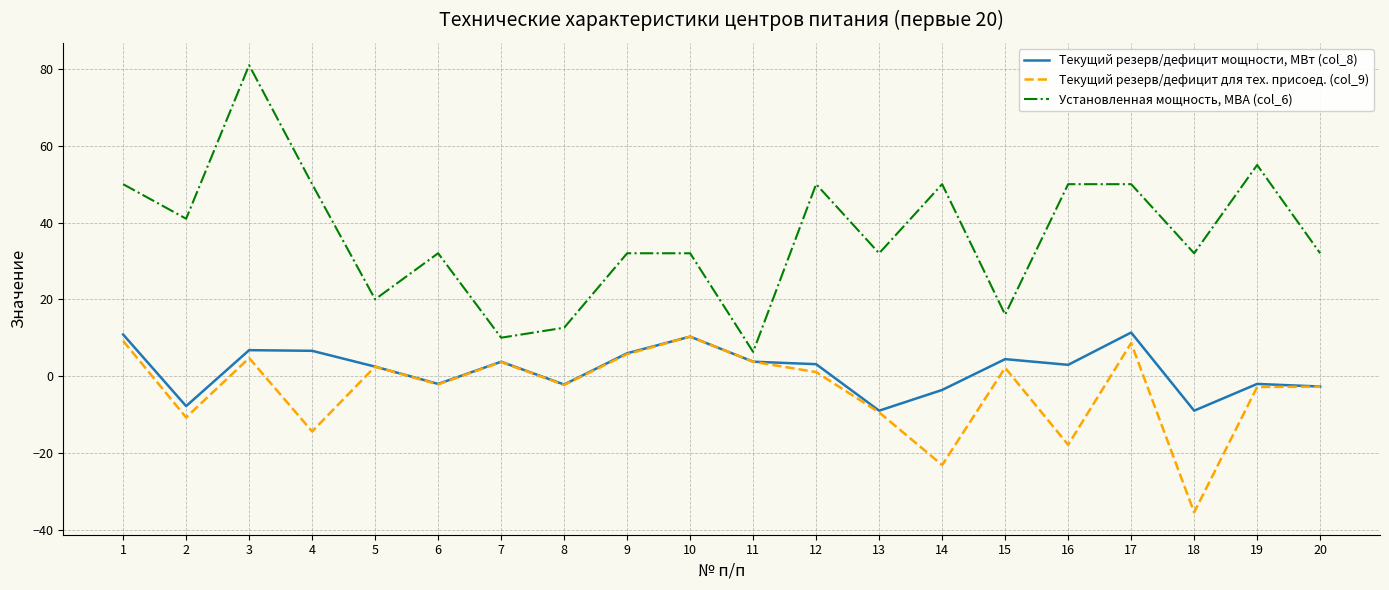

True or false: Установленная мощность, МВА (col_6) and Текущий резерв/дефицит для тех. присоед. (col_9) intersect in this chart.

False